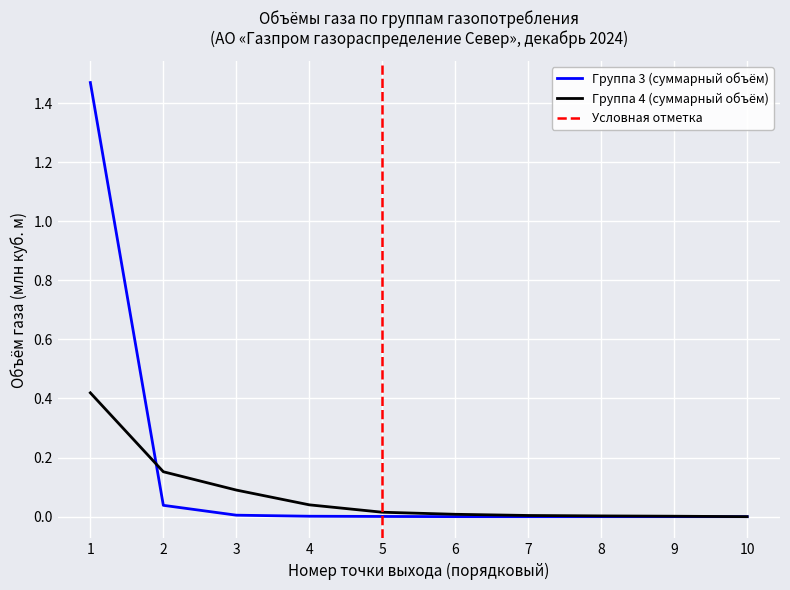

What is the difference between the second highest and second lowest values in the Группа 4 (суммарный объём) series?

0.2